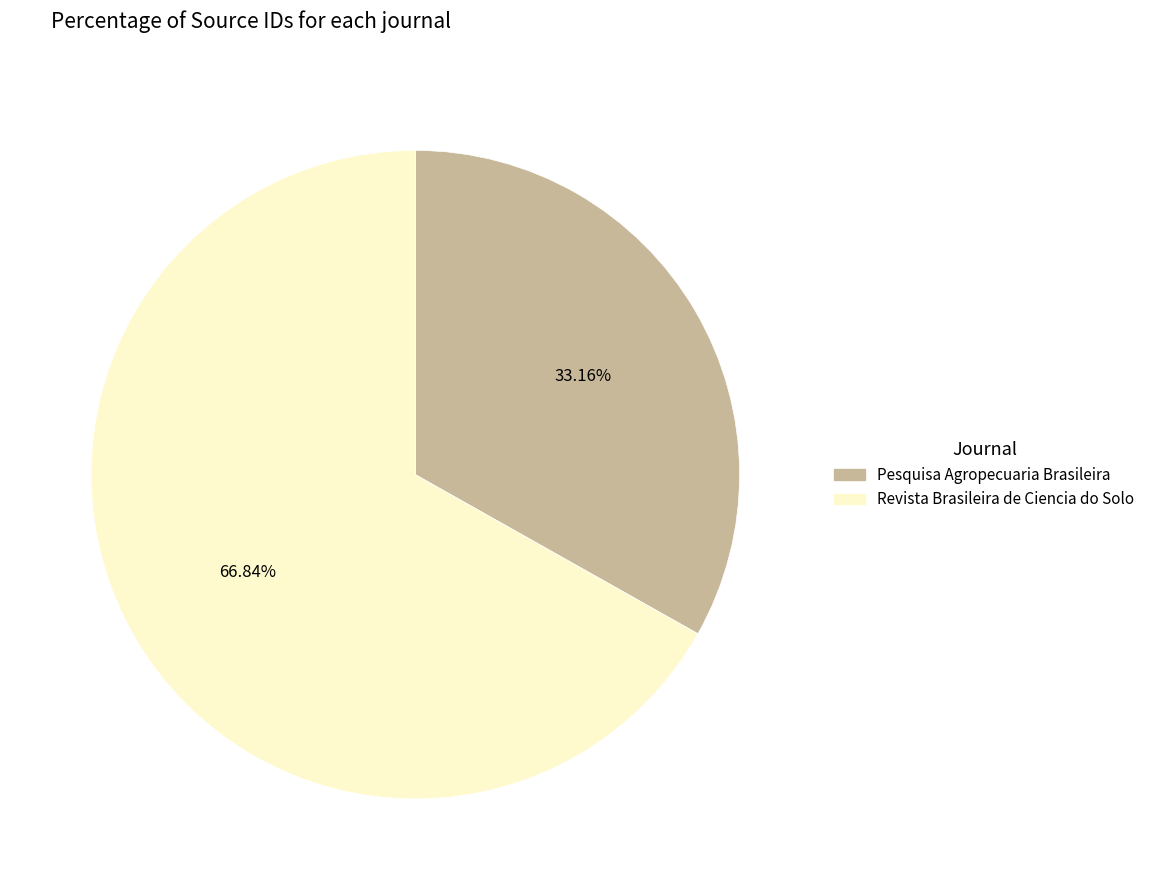

What percentage is the Pesquisa Agropecuaria Brasileira slice, to the nearest percent?

33%